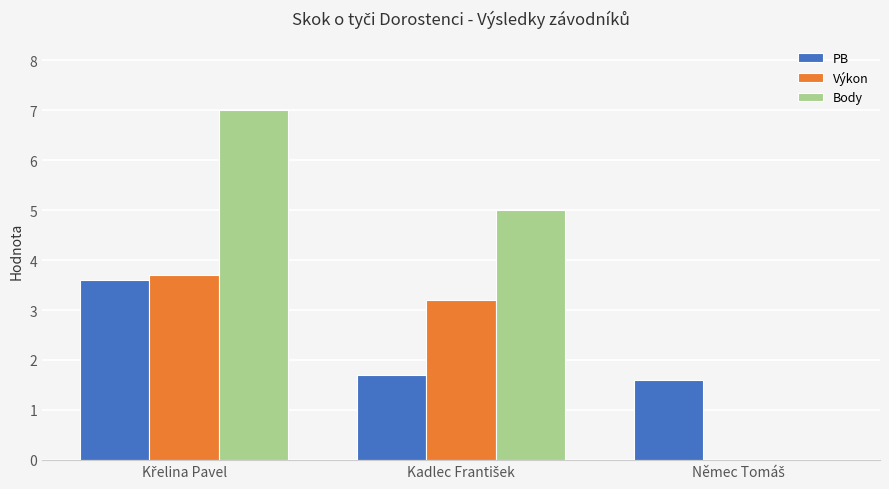

What is the sum of all Výkon values?

6.9